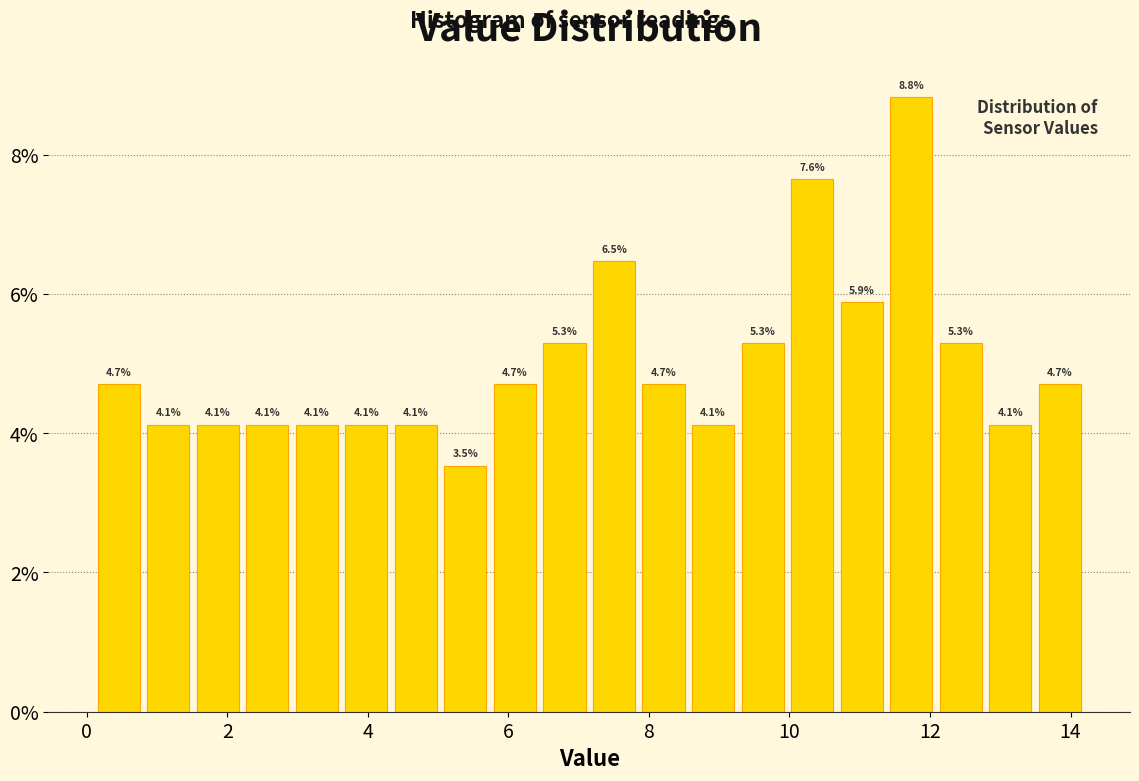

Around what value on the x-axis is the tallest bar? Give the approximate position of its centre, as read against the axis.

11.8